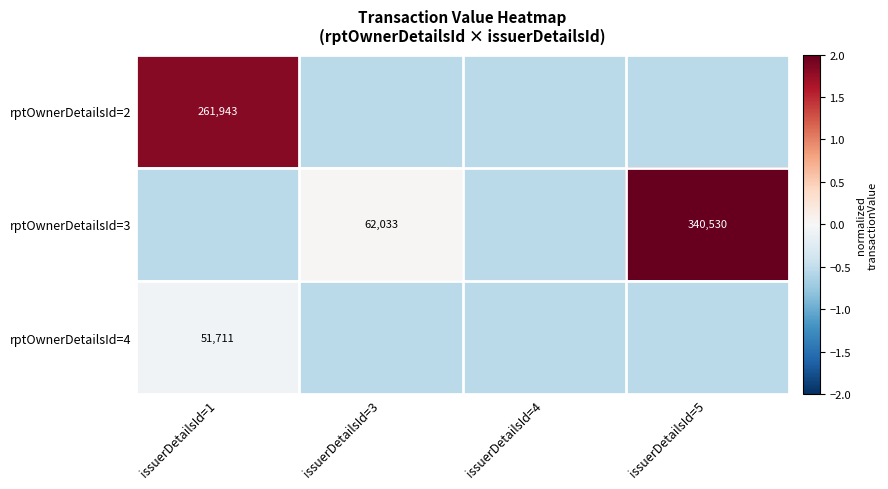

How many series are shown in this chart?

3